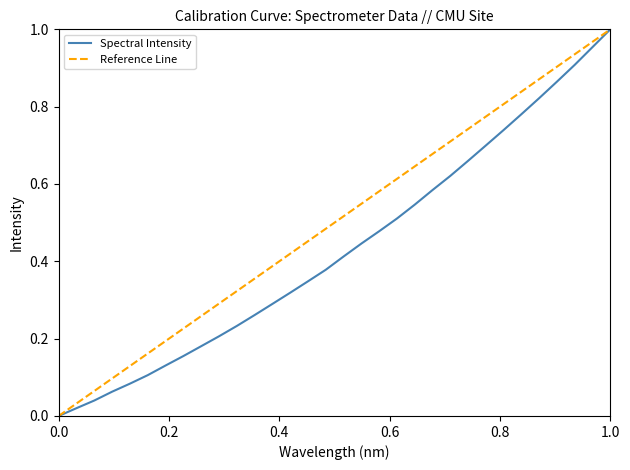

Is it true that Spectral Intensity equals -0.6 at 0.0?

False